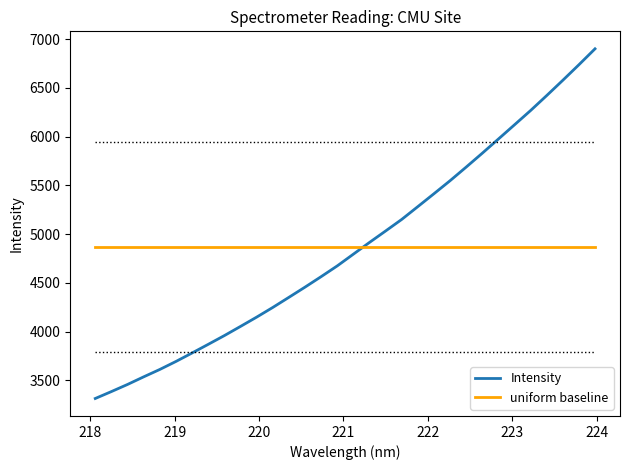

What is the greatest value displayed?

6900.9